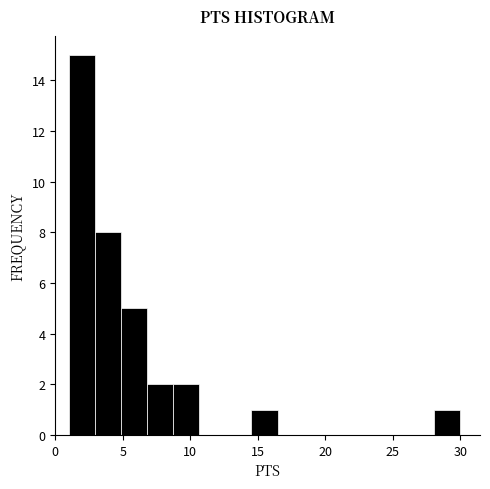

Read against the x-axis, roughly where is the centre of the tallest bar?

2.0